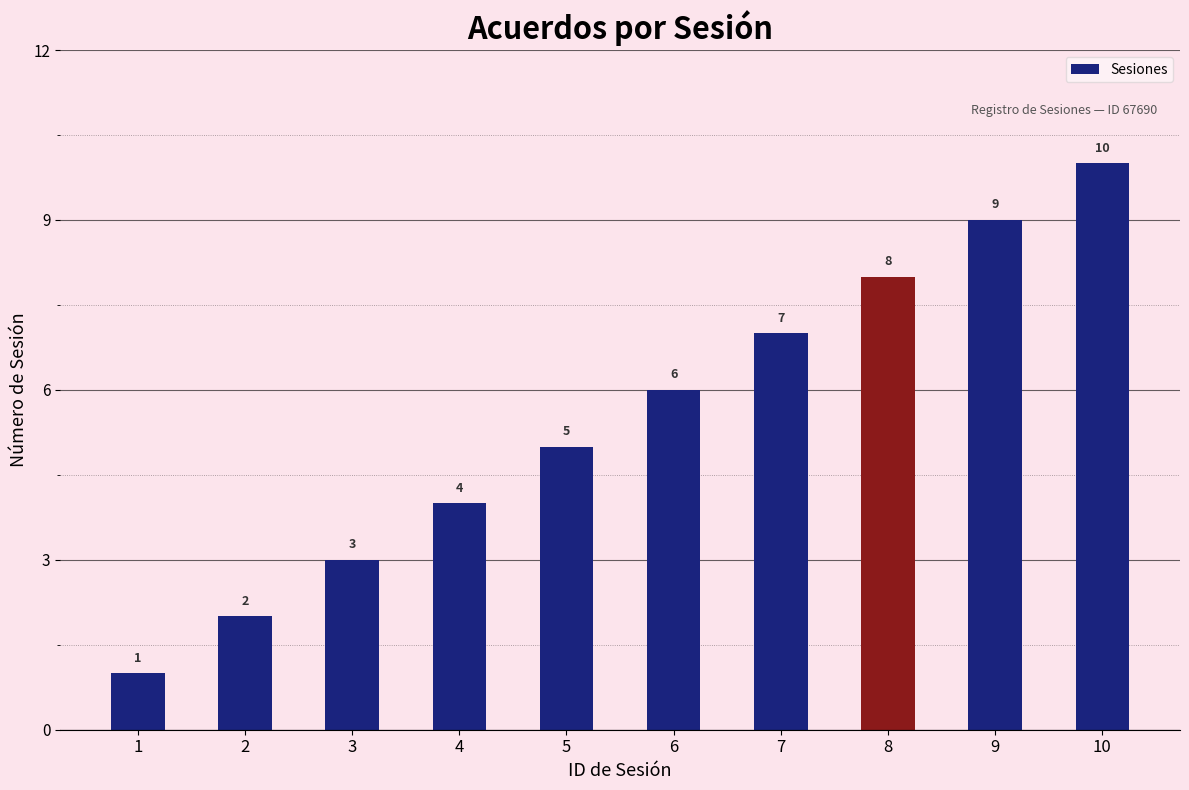

Between 8 and 4, which is larger?

8